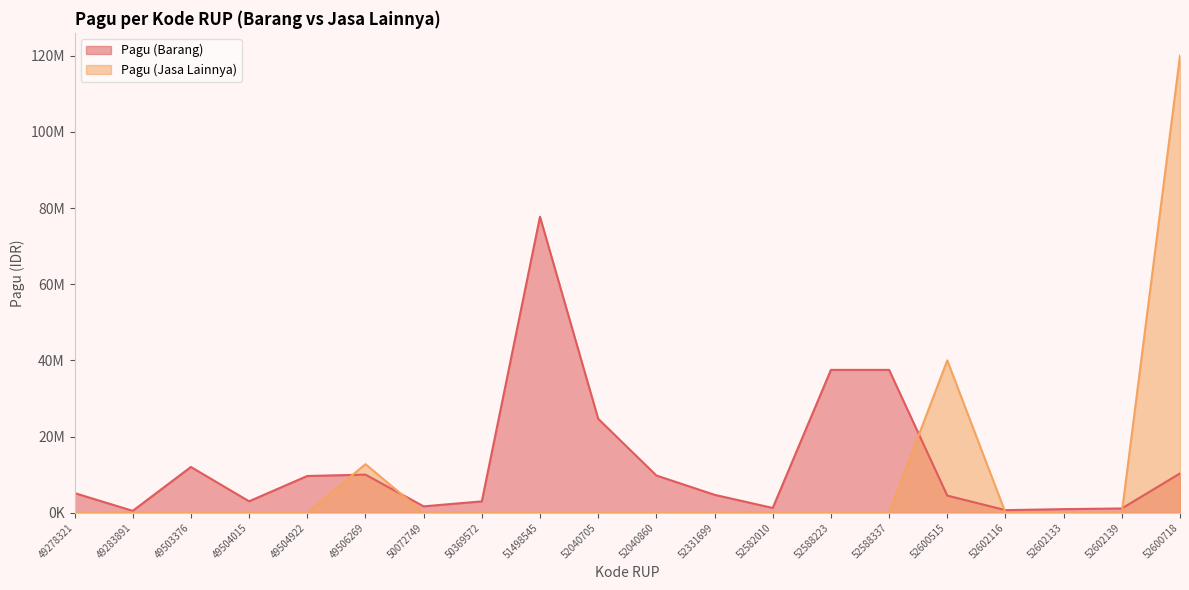

At which label does Pagu (Barang) reach its minimum?

49283891